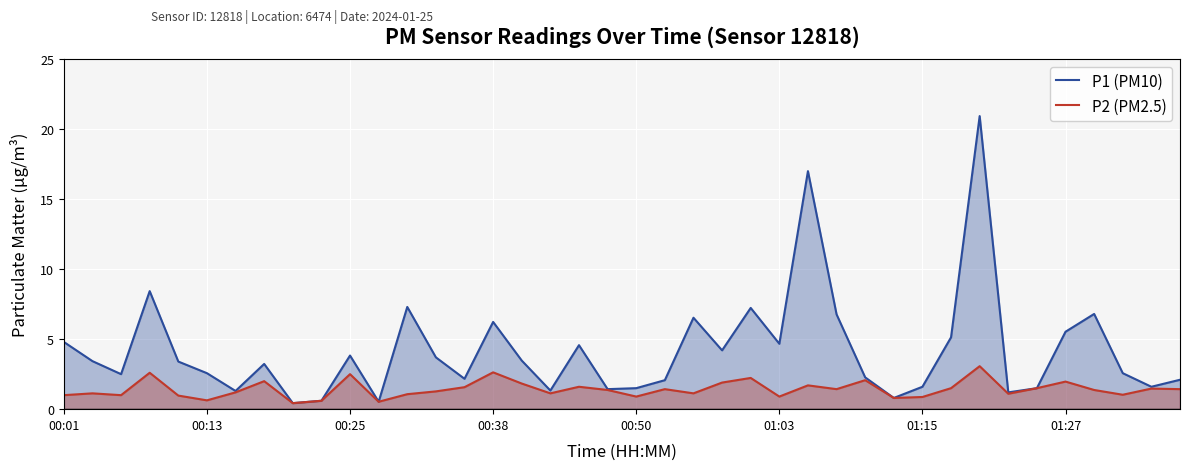

What value does the P1 (PM10) series have at 24?

7.2